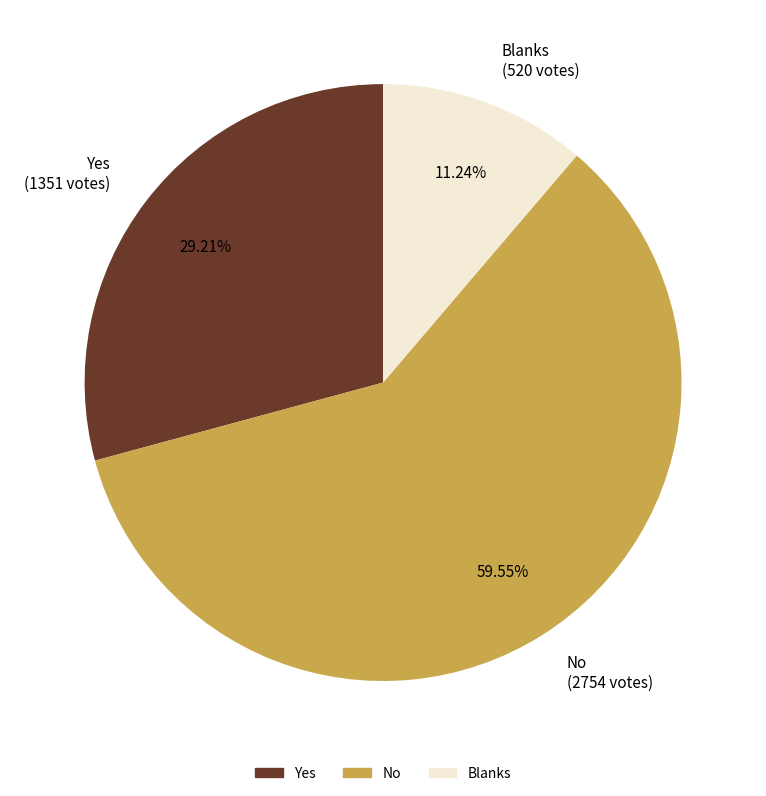

Which has a higher value, Blanks or Yes?

Yes